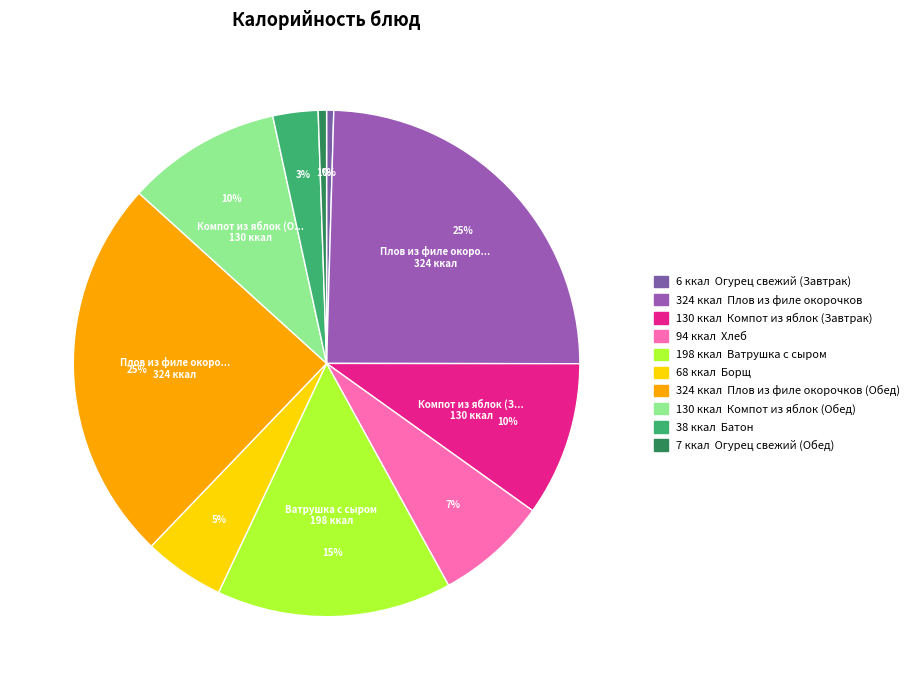

To the nearest percent, what is the difference between the largest and smallest slice percentages?

24%